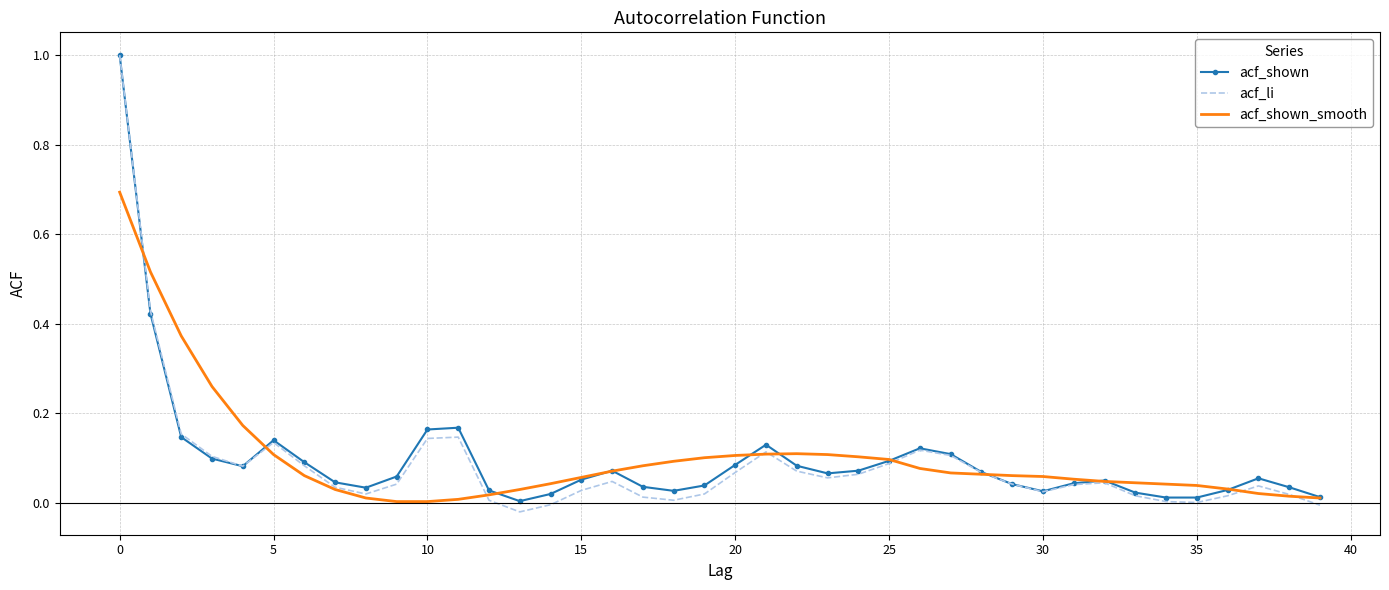

How many categories are shown in the chart?

40